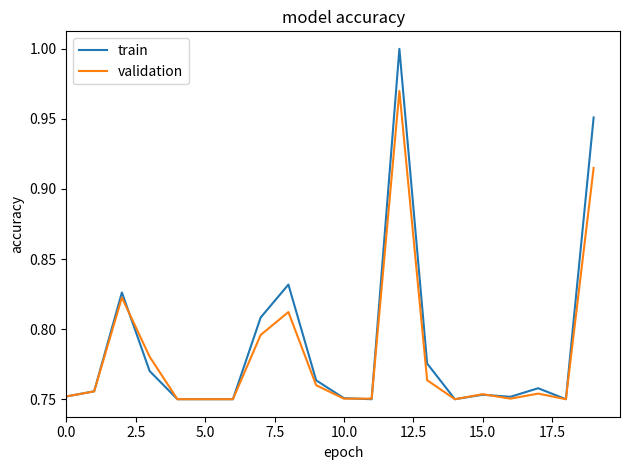

Which series has the widest spread of values?

train